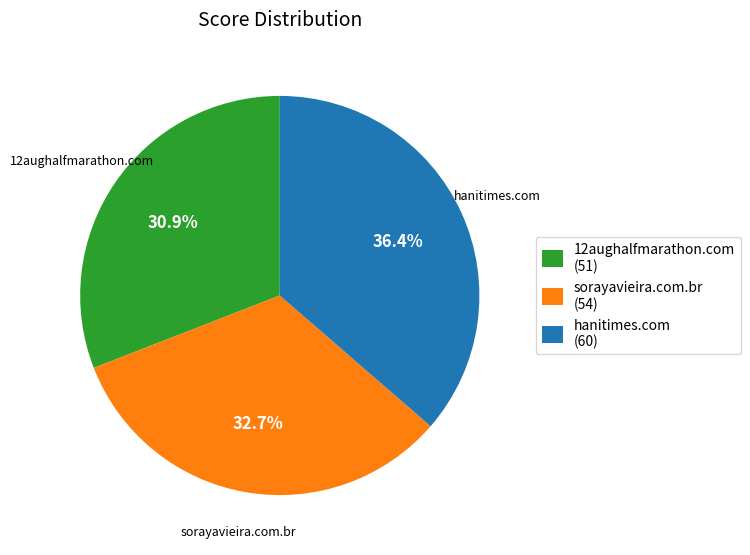

Does hanitimes.com represent more than half of the total?

No